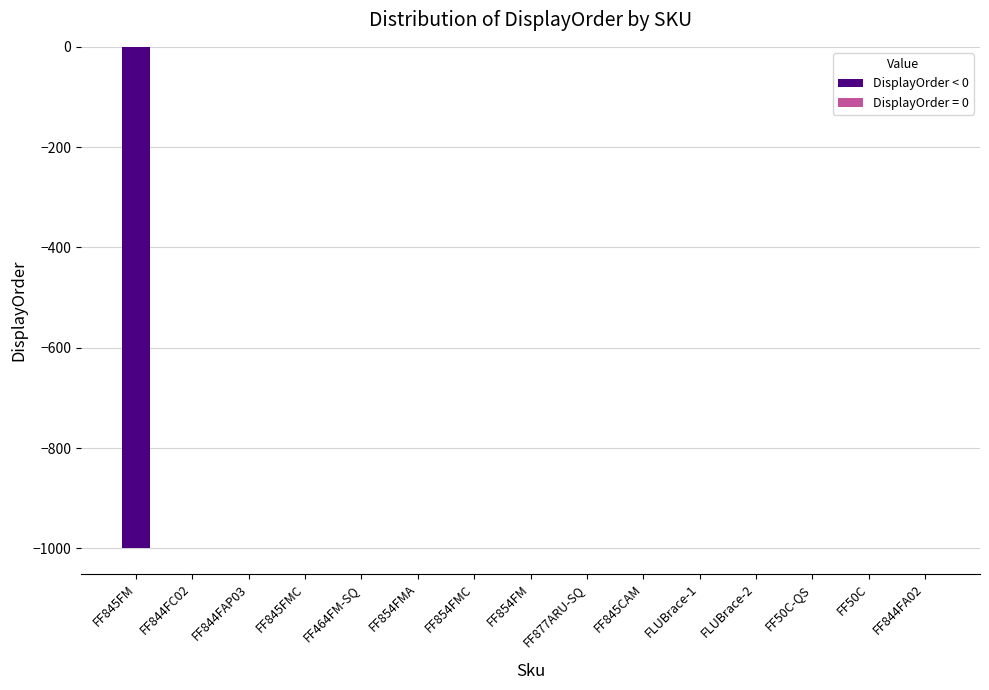

The value at FLUBrace-1 is -647. True or false?

False